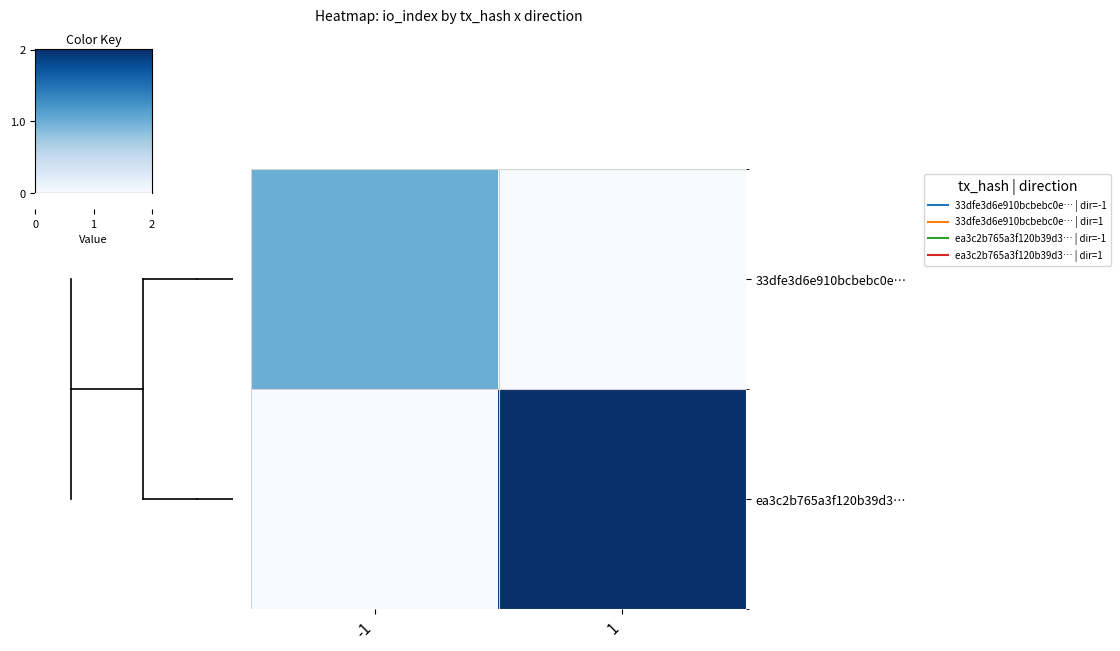

Reading right to left, extract all data points from this chart.

33dfe3d6e910bcbebc0e…: 1=0	-1=1
ea3c2b765a3f120b39d3…: 1=2	-1=0